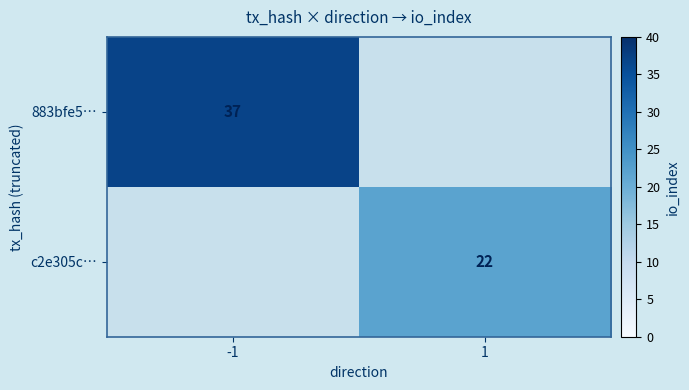

The value of 883bfe5… at -1 is 37. True or false?

True